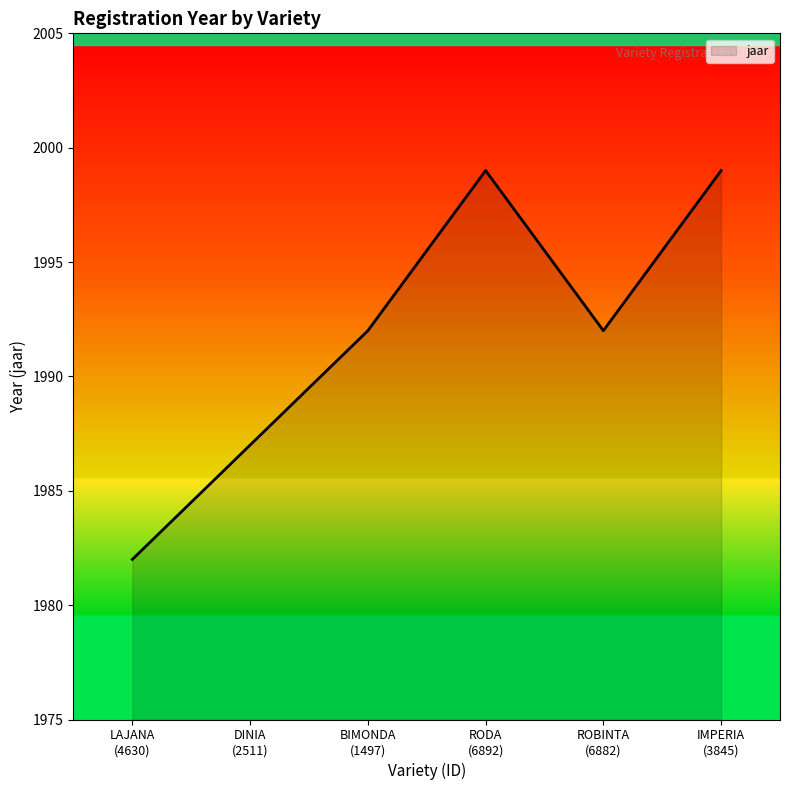

What is the difference between the maximum and minimum values?

17